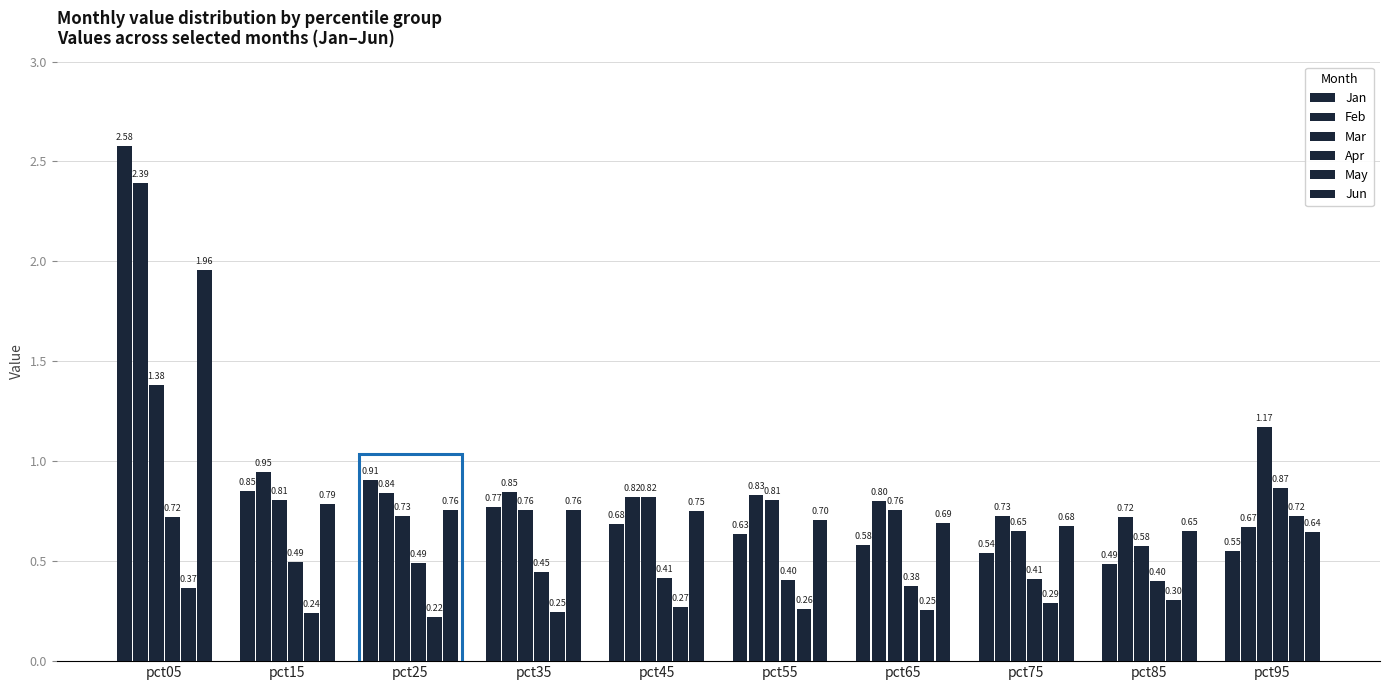

The value of Mar at pct45 is 0.8. True or false?

True